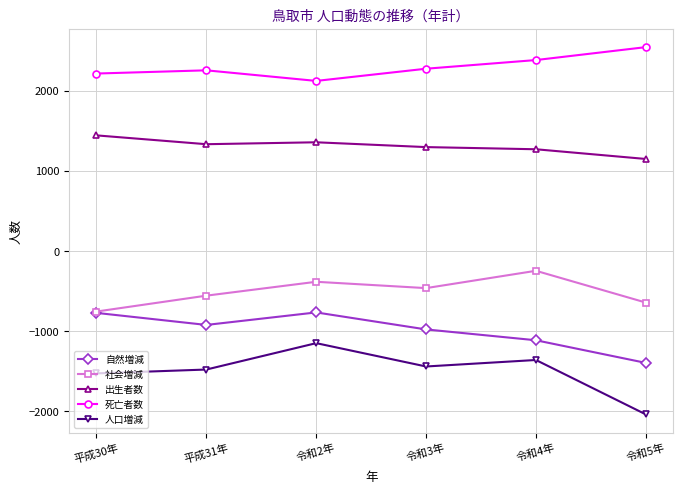

How many lines are shown in the chart?

5